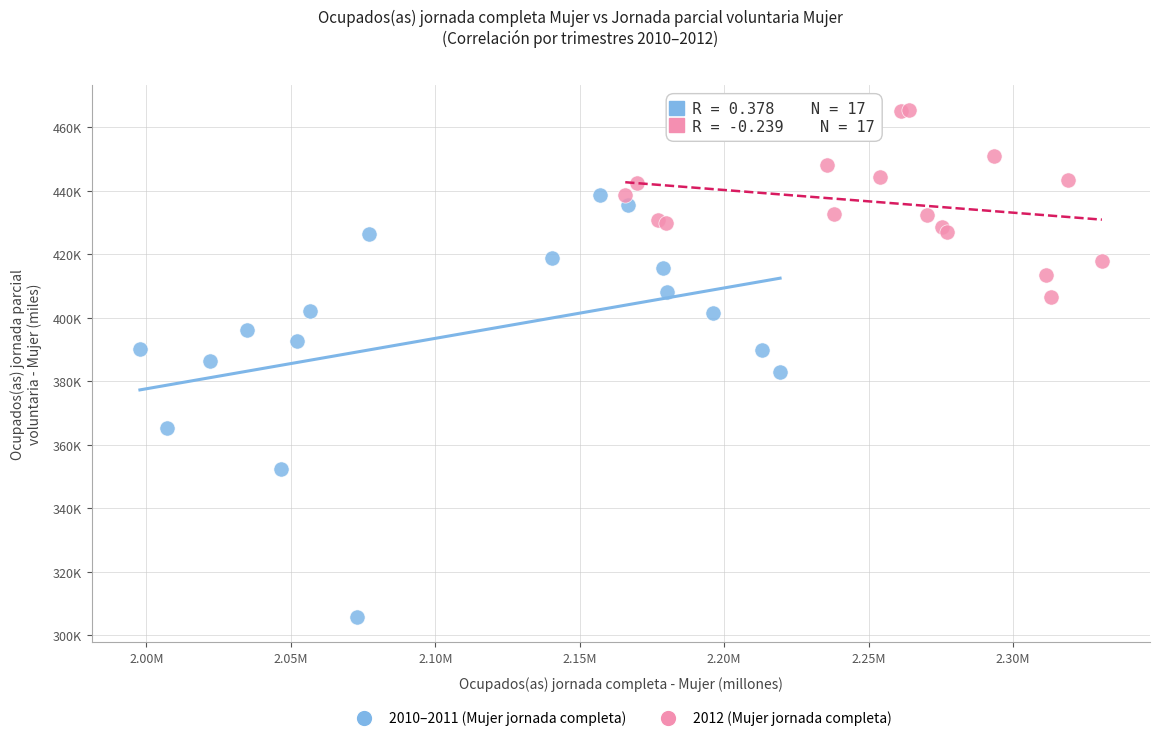

Which series contains the highest Y value?

2012 (Mujer jornada completa)